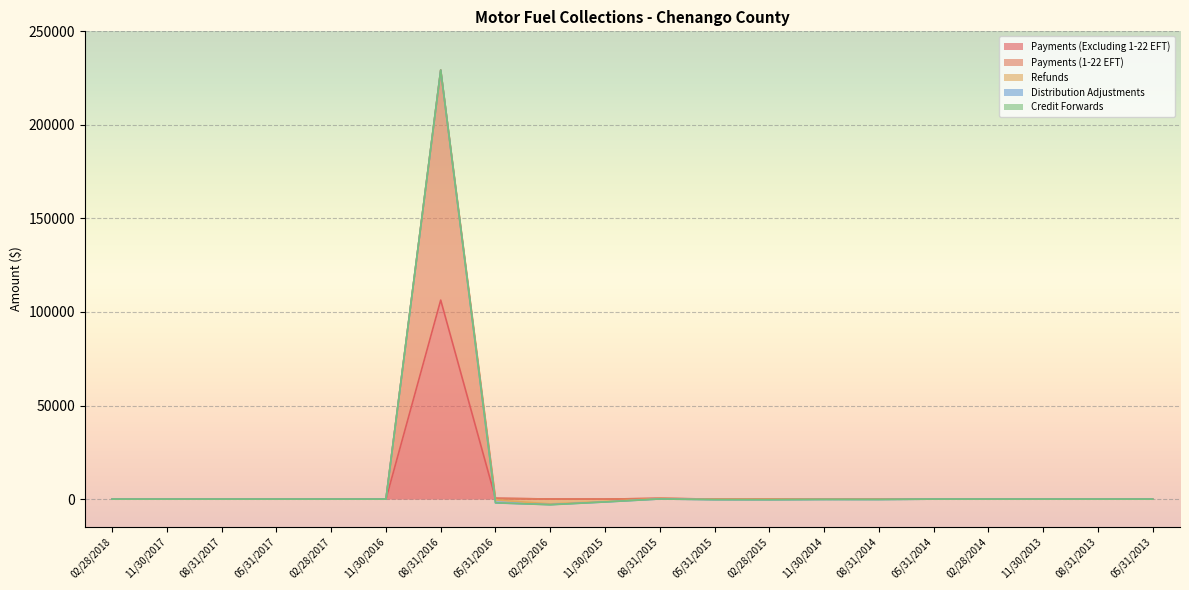

Which series has the largest total across all categories?

Payments (1-22 EFT)